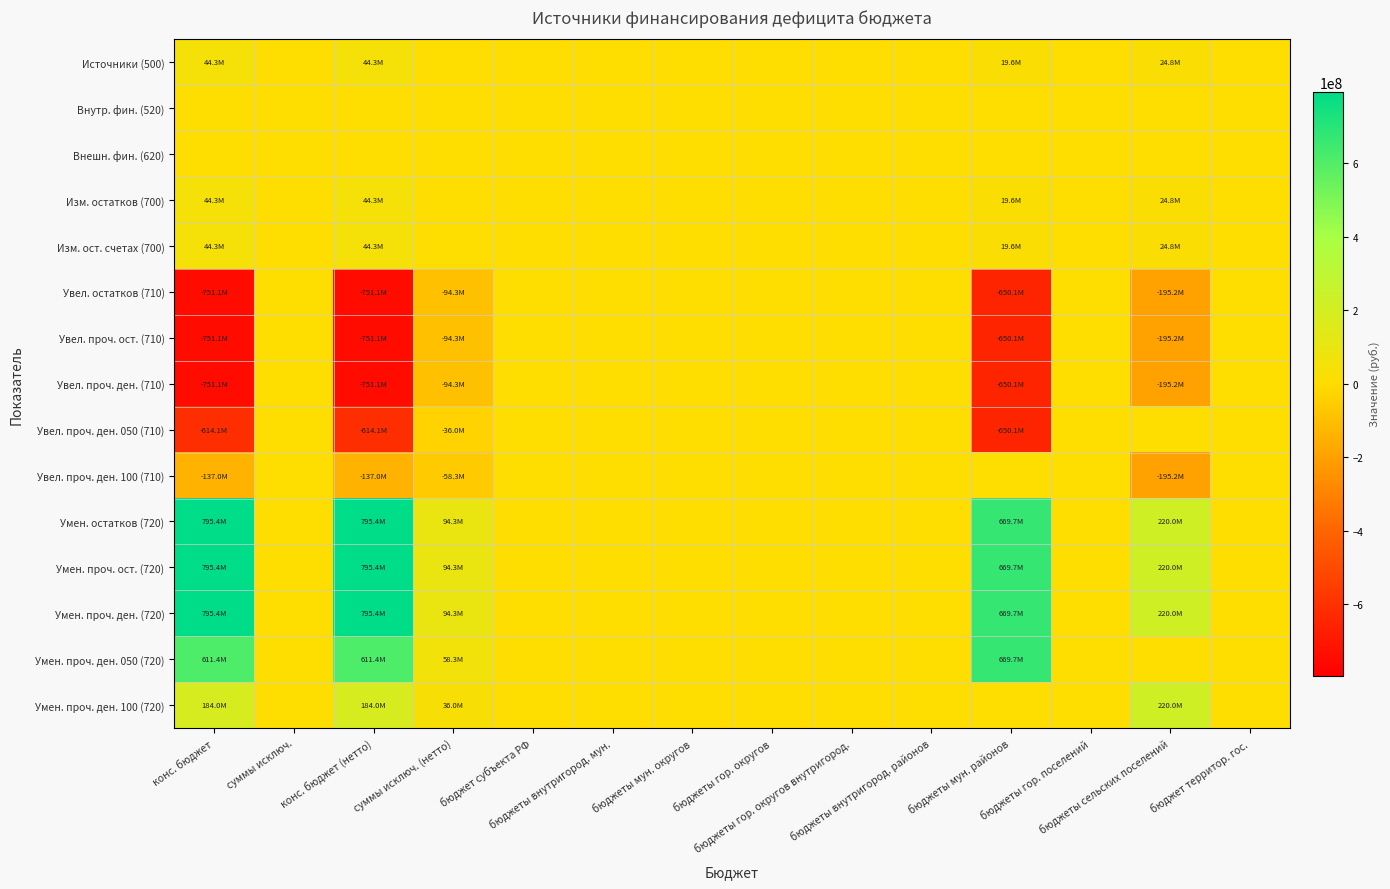

Which series changed the most between конс. бюджет and бюджеты гор. округов?

Умен. остатков (720)